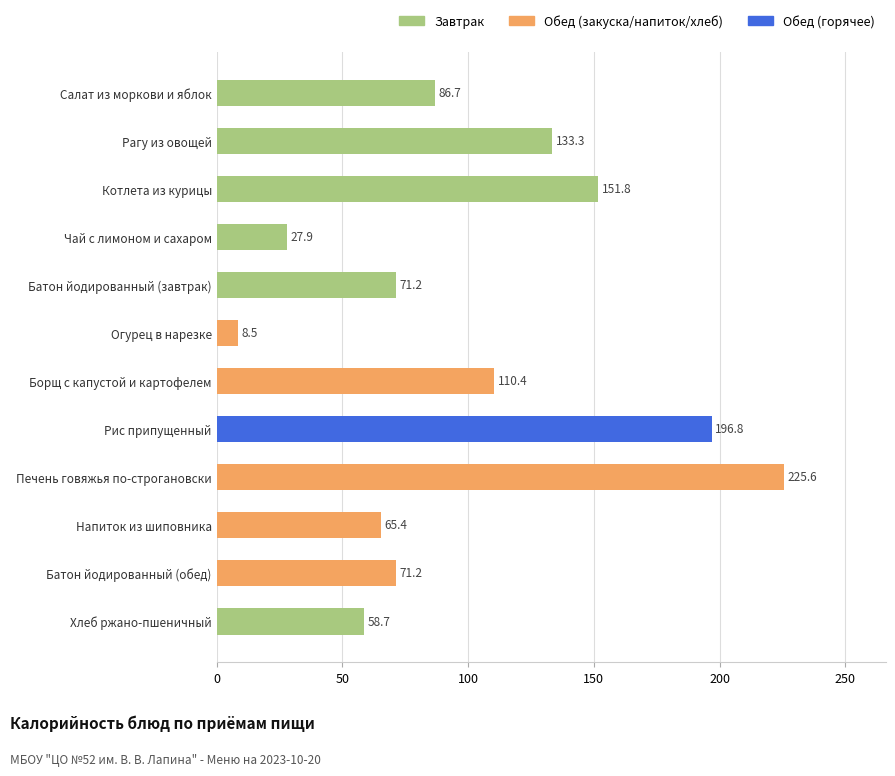

What is the greatest value displayed?

225.6